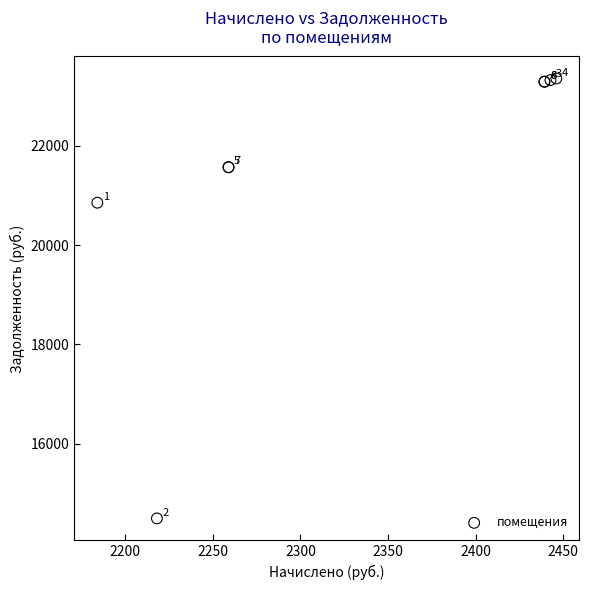

What Y value in the scatter plot is closest to 18926?

20854.7